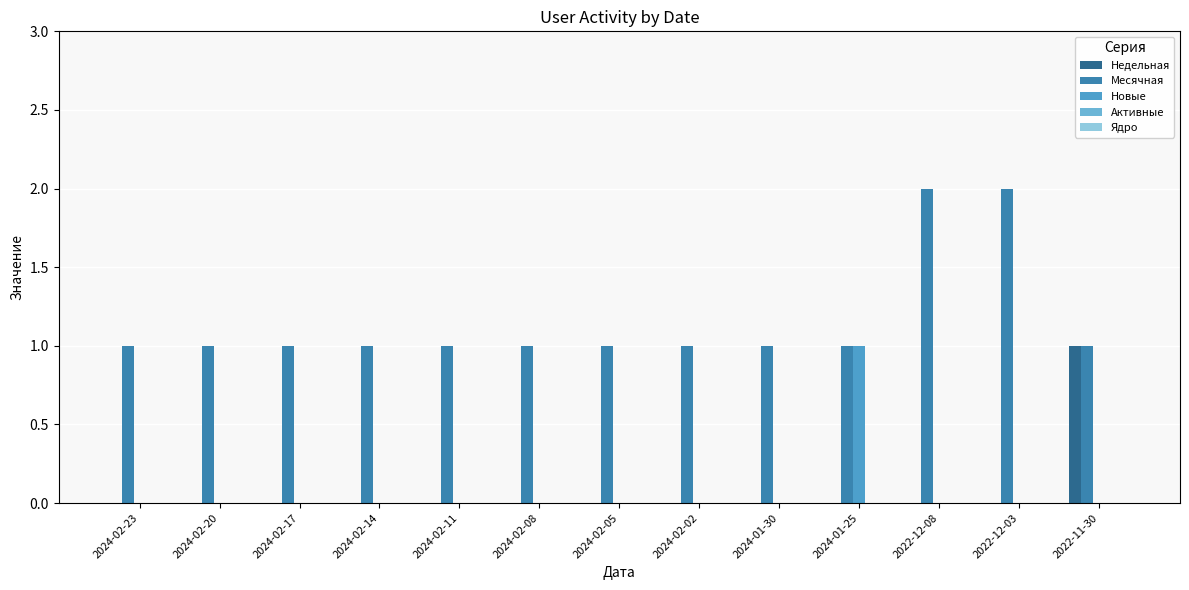

Which has a higher value, 2024-01-30 or 2024-02-20?

2024-01-30